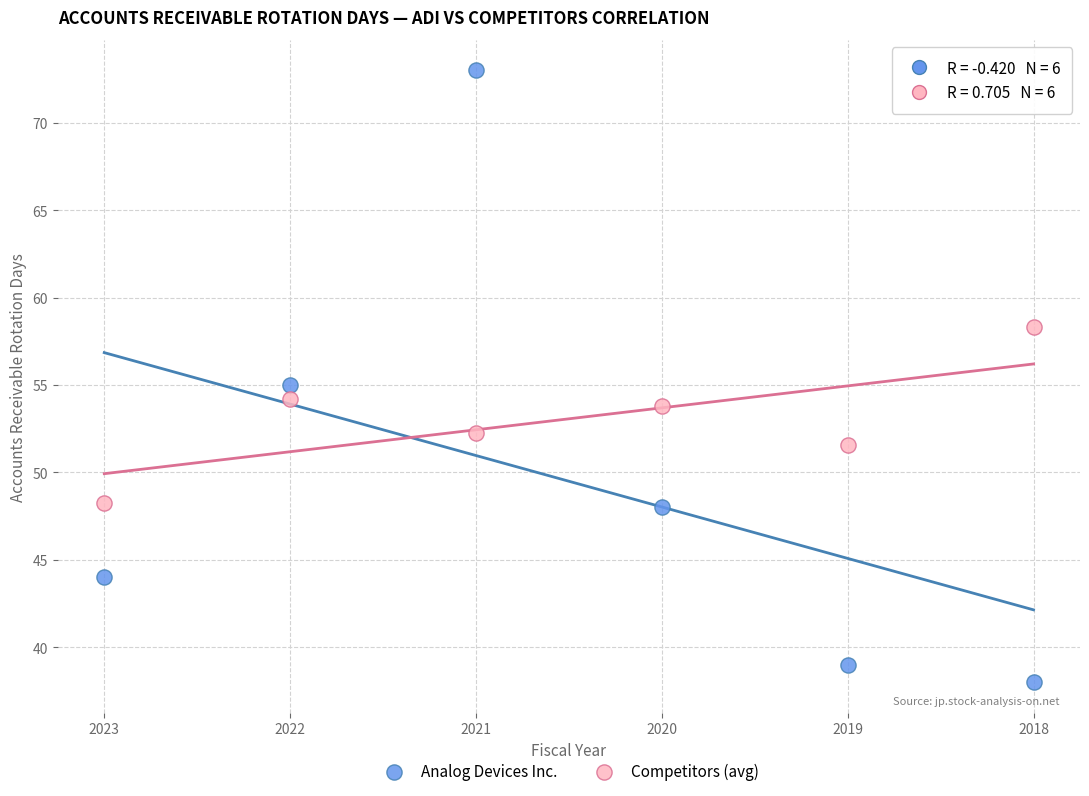

Across all data points, what is the average Y value?

51.3